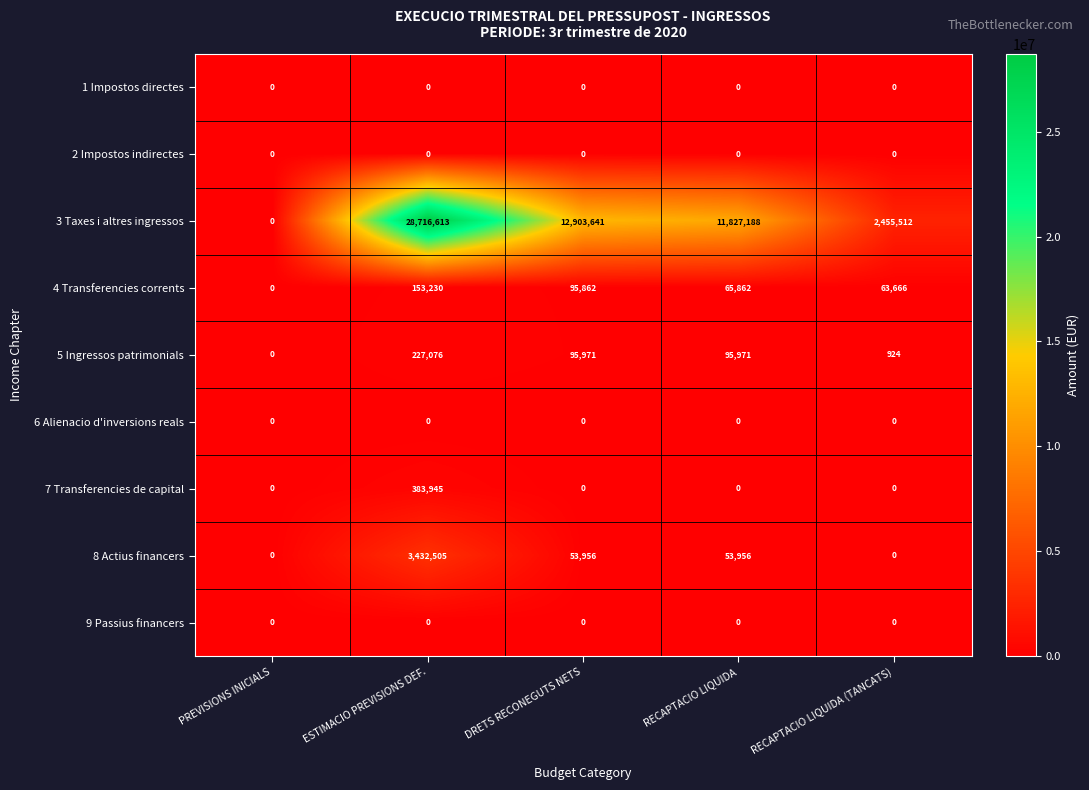

Between ESTIMACIO PREVISIONS DEF. and DRETS RECONEGUTS NETS, which series saw the biggest shift?

3 Taxes i altres ingressos